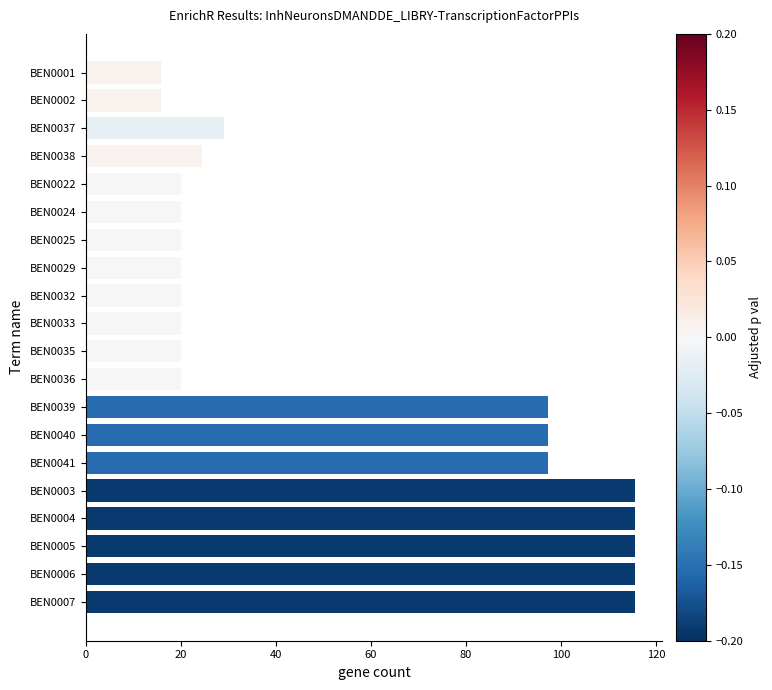

Reading top to bottom, extract all data points from this chart.

BEN0001=15.9	BEN0002=15.9	BEN0037=29.1	BEN0038=24.5	BEN0022=20.0	BEN0024=20.0	BEN0025=20.0	BEN0029=20.0	BEN0032=20.0	BEN0033=20.0	BEN0035=20.0	BEN0036=20.0	BEN0039=97.3	BEN0040=97.3	BEN0041=97.3	BEN0003=115.5	BEN0004=115.5	BEN0005=115.5	BEN0006=115.5	BEN0007=115.5